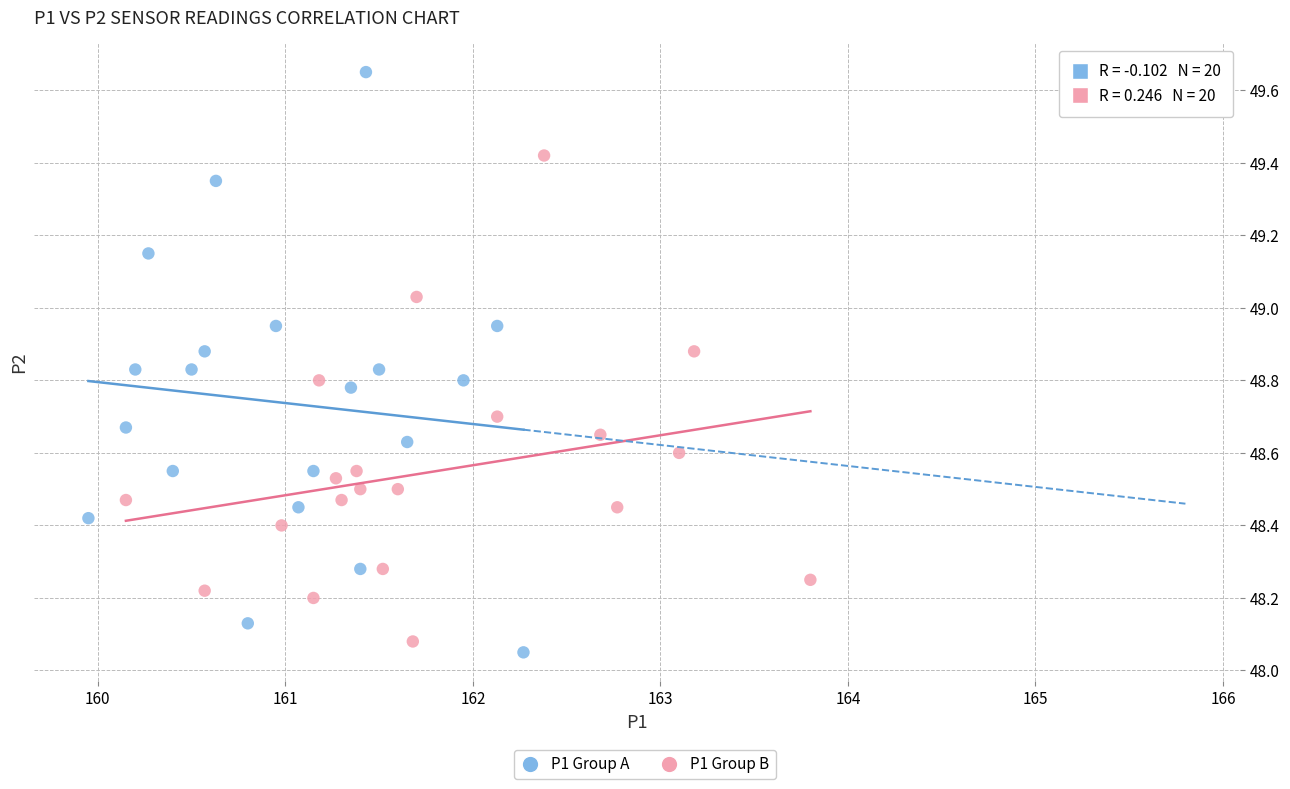

Which series has the largest Y range (max minus min)?

P1 Group A